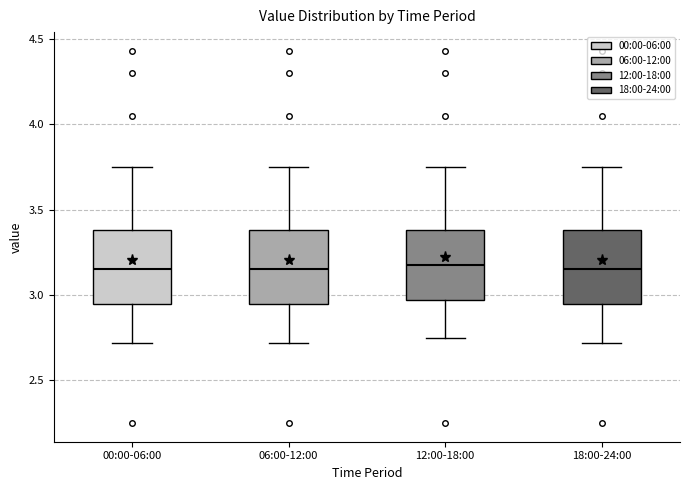

Reading left to right, transcribe this box plot: for each box, give where its median line is, the range the box spans, and where its two whiskers end, as read against the y-axis. The values are not printed on the chart, so give them approximately, as read against the axis.

00:00-06:00: median 3.15, box 2.95 to 3.40, whiskers 2.70 to 3.75
06:00-12:00: median 3.15, box 2.95 to 3.40, whiskers 2.70 to 3.75
12:00-18:00: median 3.20, box 2.95 to 3.40, whiskers 2.75 to 3.75
18:00-24:00: median 3.15, box 2.95 to 3.40, whiskers 2.70 to 3.75